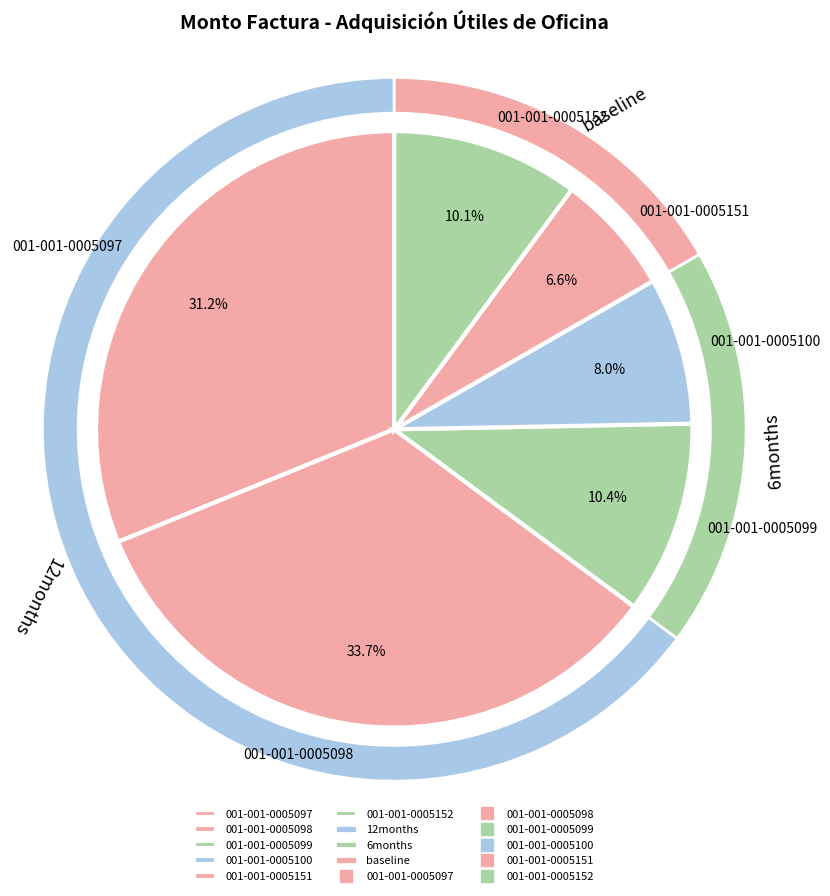

To the nearest percent, what is the difference between the largest and smallest slice percentages?

27%